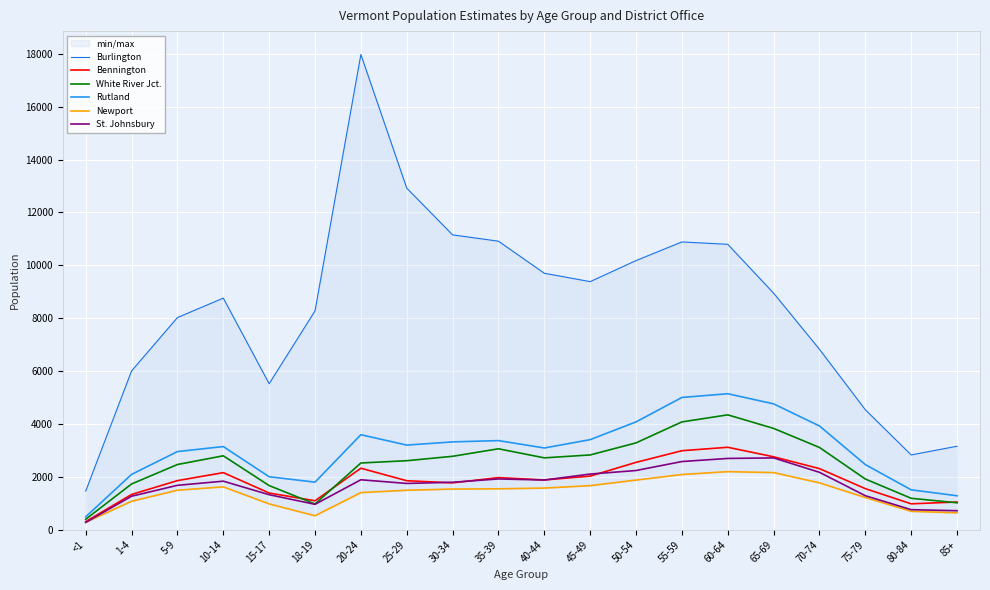

Reading left to right, what are all the values shown in this chart?

Burlington: <1=1462	1-4=6006	5-9=8025	10-14=8761	15-17=5523	18-19=8276	20-24=17976	25-29=12922	30-34=11153	35-39=10914	40-44=9701	45-49=9384	50-54=10181	55-59=10886	60-64=10796	65-69=8947	70-74=6824	75-79=4536	80-84=2829	85+=3158
Bennington: <1=307	1-4=1333	5-9=1857	10-14=2159	15-17=1388	18-19=1095	20-24=2325	25-29=1853	30-34=1772	35-39=1971	40-44=1881	45-49=2028	50-54=2547	55-59=2988	60-64=3118	65-69=2758	70-74=2311	75-79=1553	80-84=979	85+=1048
White River Jct.: <1=396	1-4=1730	5-9=2466	10-14=2796	15-17=1669	18-19=974	20-24=2524	25-29=2610	30-34=2777	35-39=3061	40-44=2718	45-49=2828	50-54=3285	55-59=4078	60-64=4345	65-69=3832	70-74=3111	75-79=1917	80-84=1188	85+=1018
Rutland: <1=487	1-4=2092	5-9=2956	10-14=3145	15-17=2003	18-19=1799	20-24=3593	25-29=3201	30-34=3322	35-39=3371	40-44=3091	45-49=3407	50-54=4079	55-59=5003	60-64=5144	65-69=4760	70-74=3924	75-79=2463	80-84=1508	85+=1284
Newport: <1=281	1-4=1076	5-9=1494	10-14=1621	15-17=976	18-19=528	20-24=1404	25-29=1493	30-34=1537	35-39=1547	40-44=1575	45-49=1667	50-54=1877	55-59=2088	60-64=2196	65-69=2160	70-74=1772	75-79=1217	80-84=695	85+=639
St. Johnsbury: <1=276	1-4=1267	5-9=1679	10-14=1836	15-17=1324	18-19=960	20-24=1889	25-29=1750	30-34=1795	35-39=1920	40-44=1880	45-49=2105	50-54=2239	55-59=2579	60-64=2696	65-69=2716	70-74=2171	75-79=1286	80-84=758	85+=718